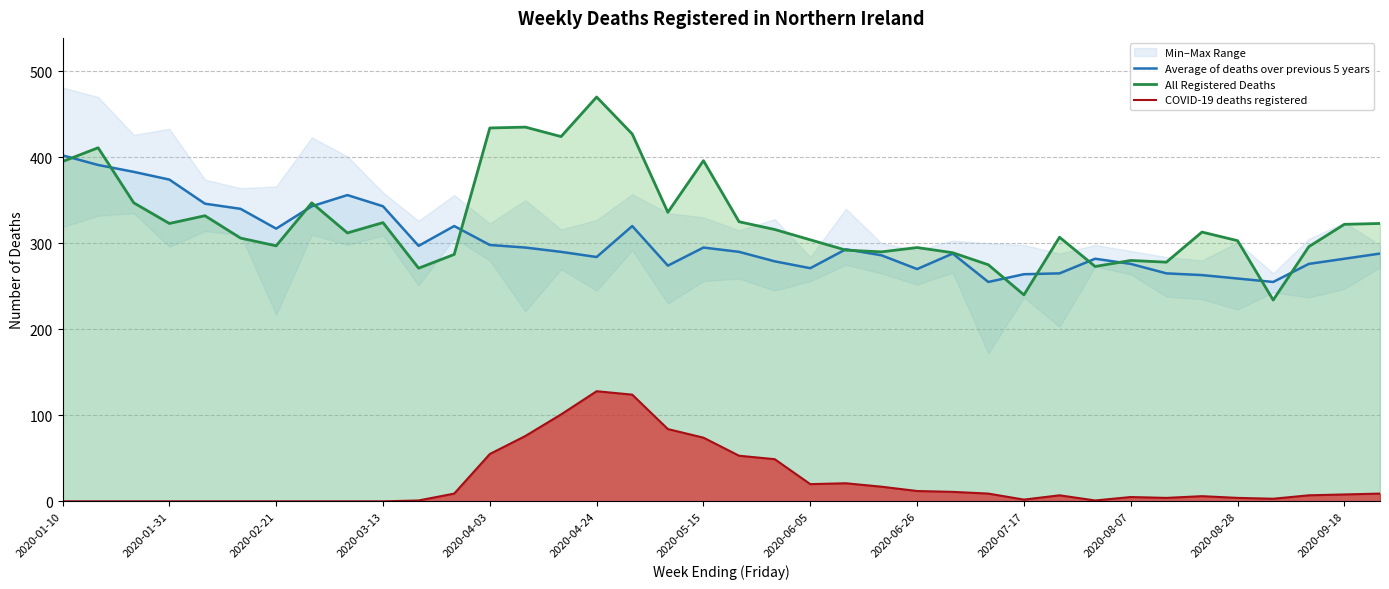

What is the maximum value for All Registered Deaths?

470.0